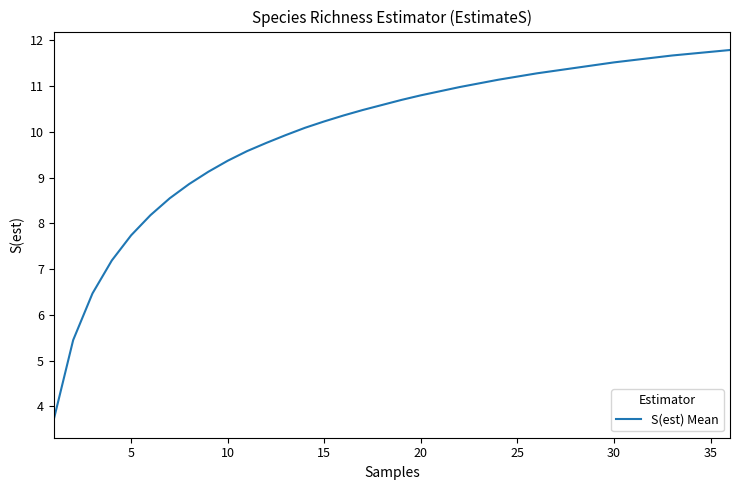

What is the difference between the maximum and minimum values?

8.1